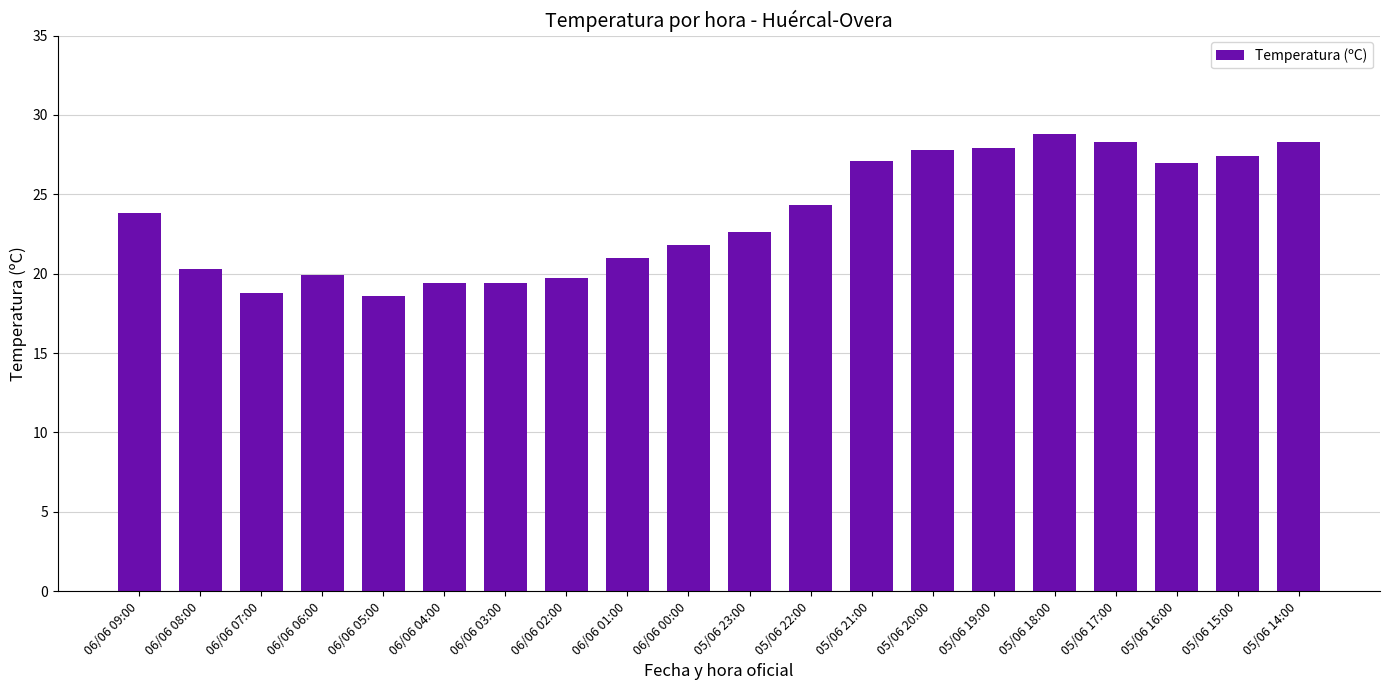

What is the label of the 1st bar from the right?

05/06 14:00